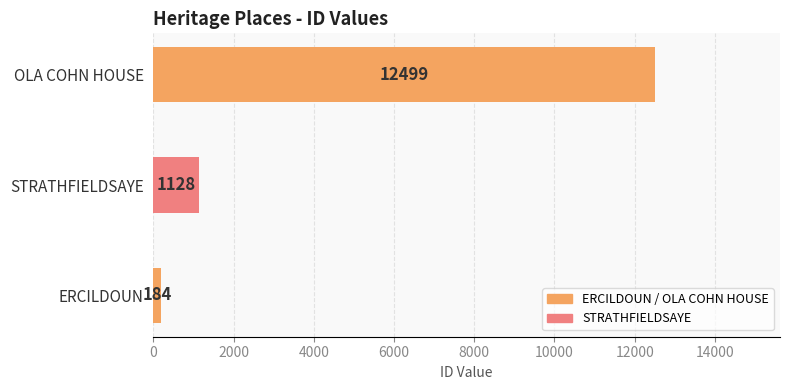

What is the change in value from ERCILDOUN to OLA COHN HOUSE?

+12315